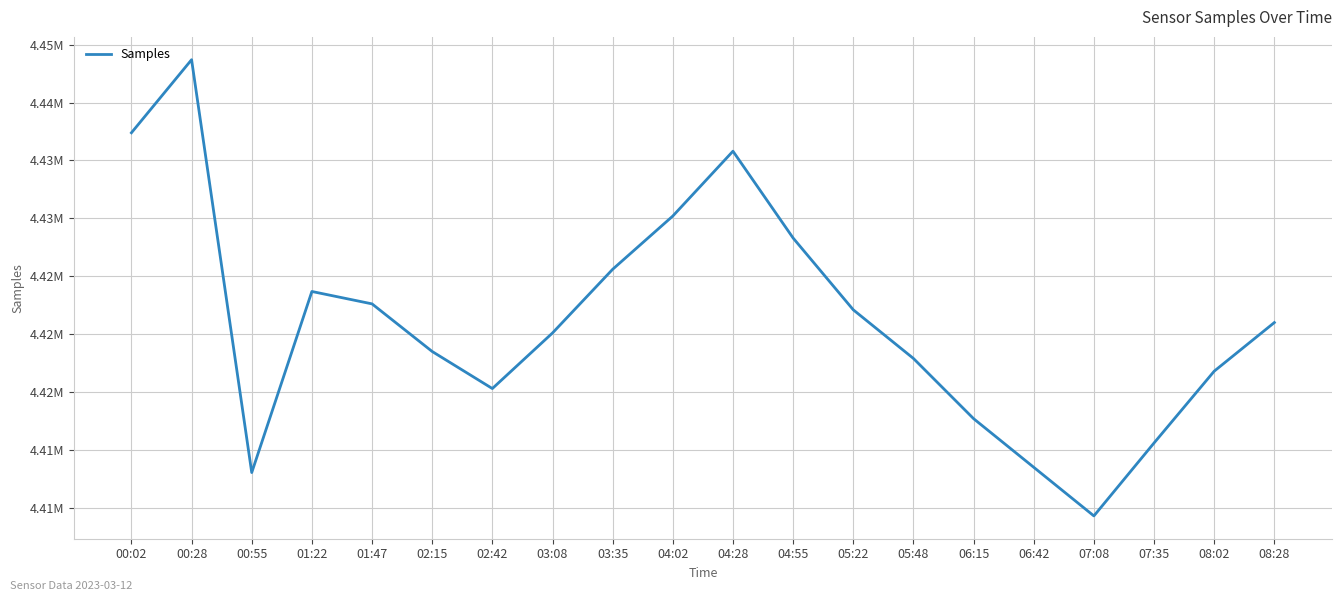

Where is the data nearest to the value 4424001?

01:22